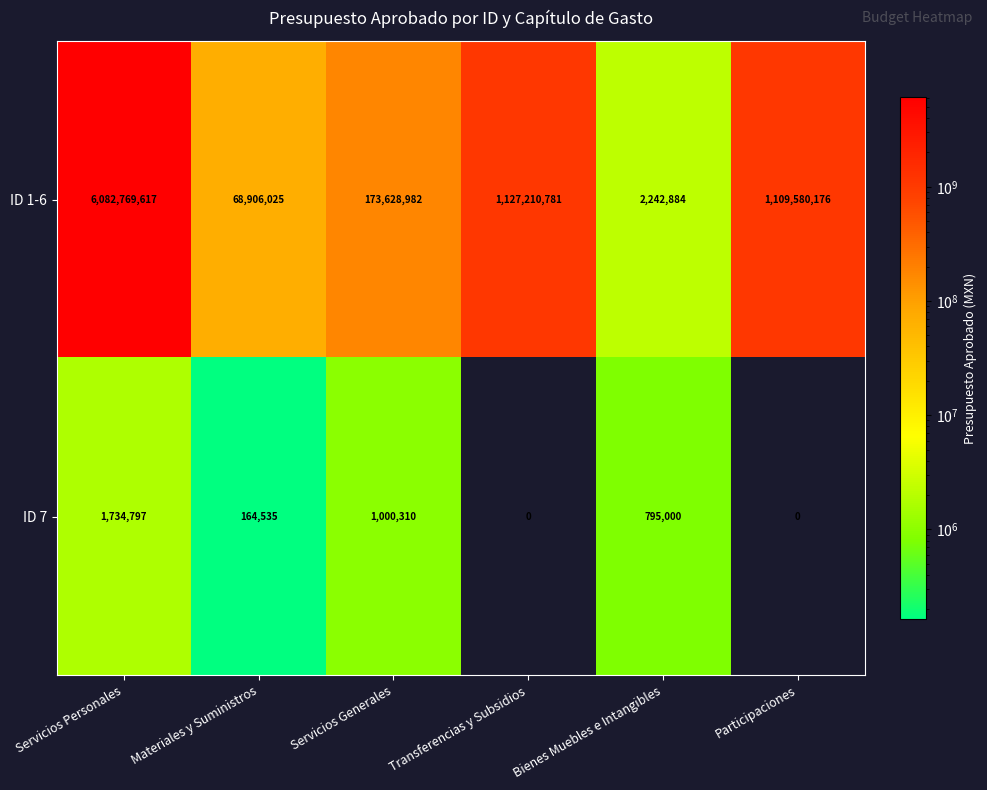

Between Servicios Generales and Transferencias y Subsidios, which series saw the biggest shift?

ID 1-6